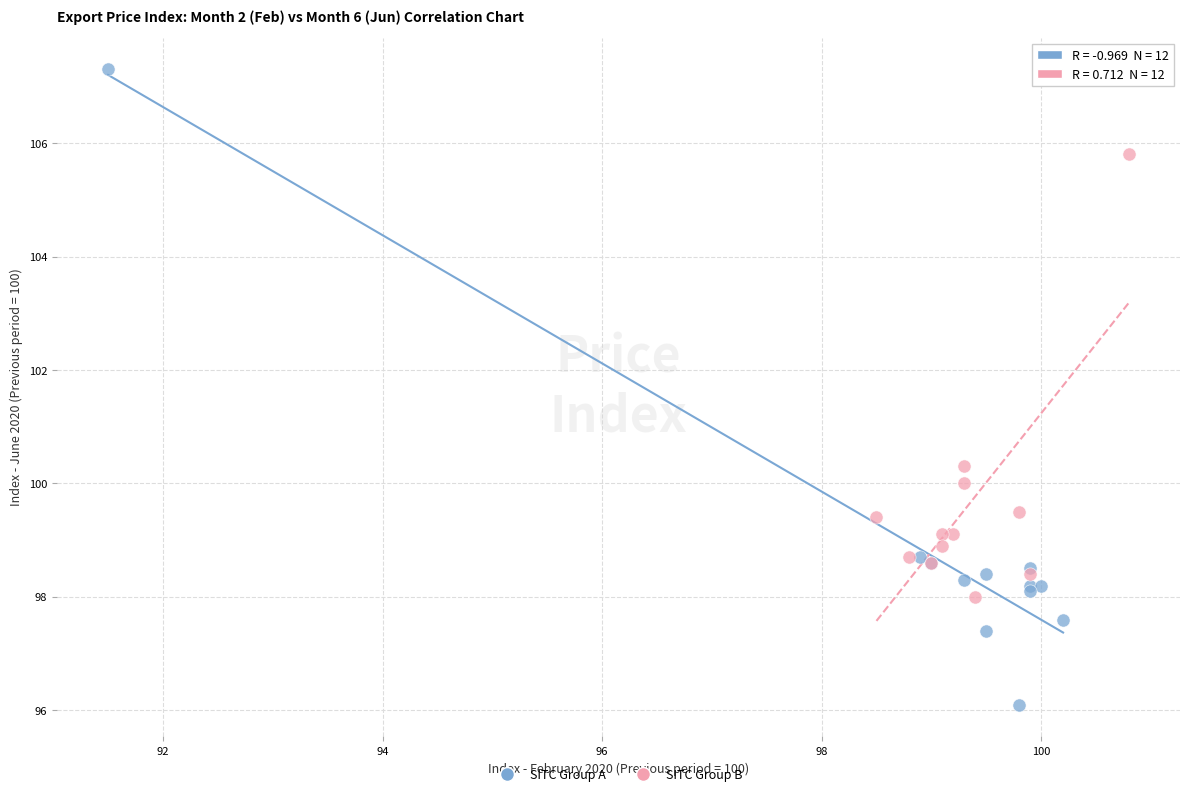

Which series contains the lowest Y value?

SITC Group A